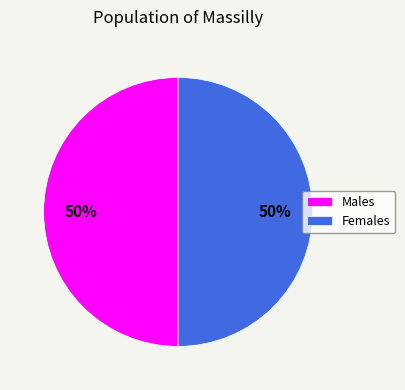

To the nearest percent, what percentage of the pie is Females?

50%